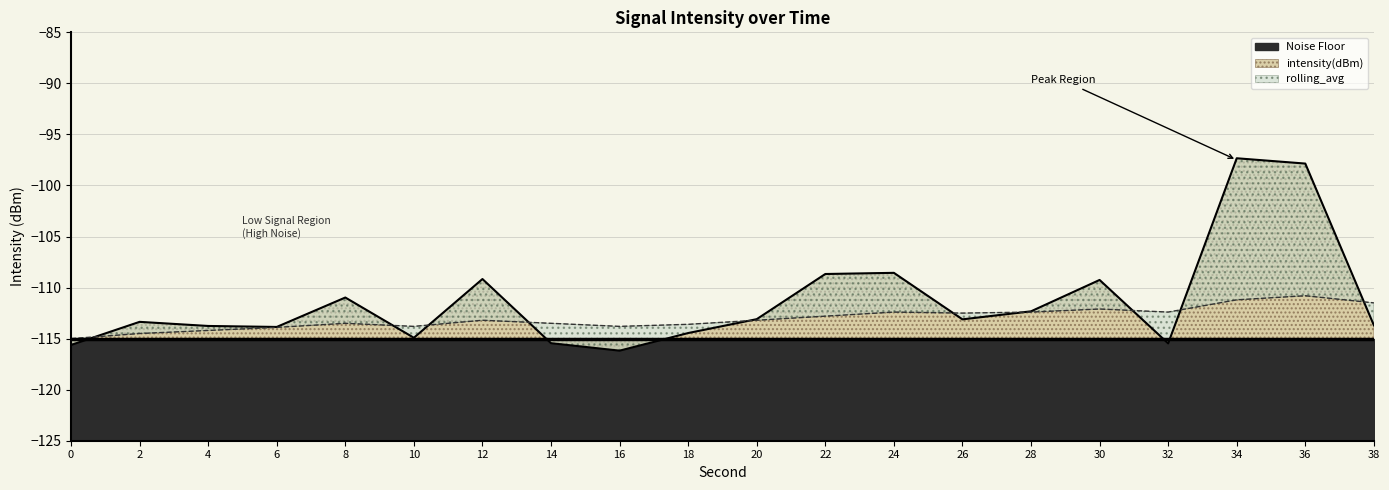

Reading left to right, list all the values displayed in this chart.

intensity(dBm): -115.6	-113.4	-113.8	-113.9	-111.0	-114.9	-109.2	-115.4	-116.2	-114.5	-113.1	-108.7	-108.6	-113.1	-112.3	-109.3	-115.5	-97.3	-97.9	-113.7
rolling_avg: -115.0	-114.5	-114.2	-113.9	-113.5	-113.8	-113.2	-113.5	-113.8	-113.6	-113.2	-112.8	-112.4	-112.5	-112.4	-112.1	-112.4	-111.2	-110.8	-111.5